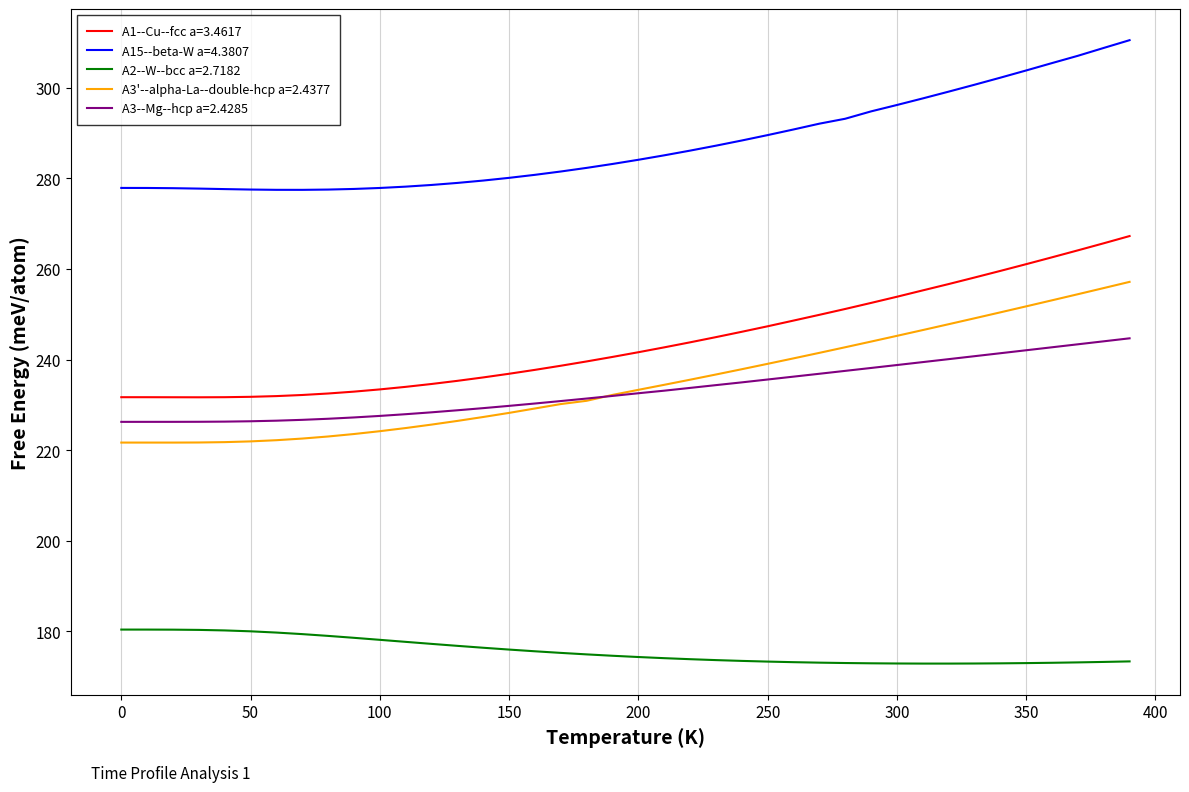

What is the minimum value for A3'--alpha-La--double-hcp a=2.4377?

221.7